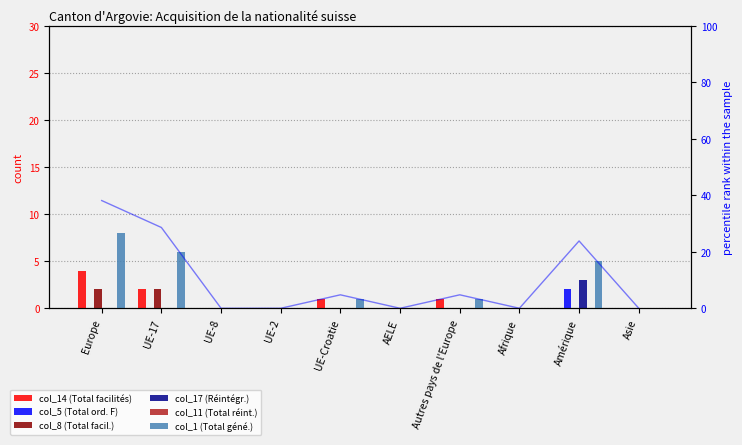

At which category is the sum across all series the highest?

Europe